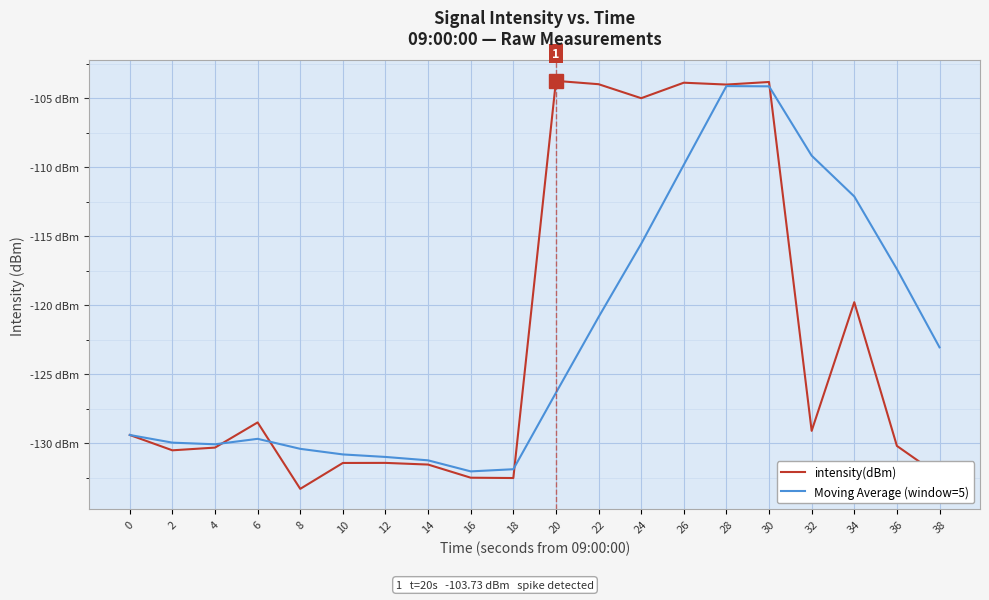

What are all the series names shown in the legend?

intensity(dBm), Moving Average (window=5)